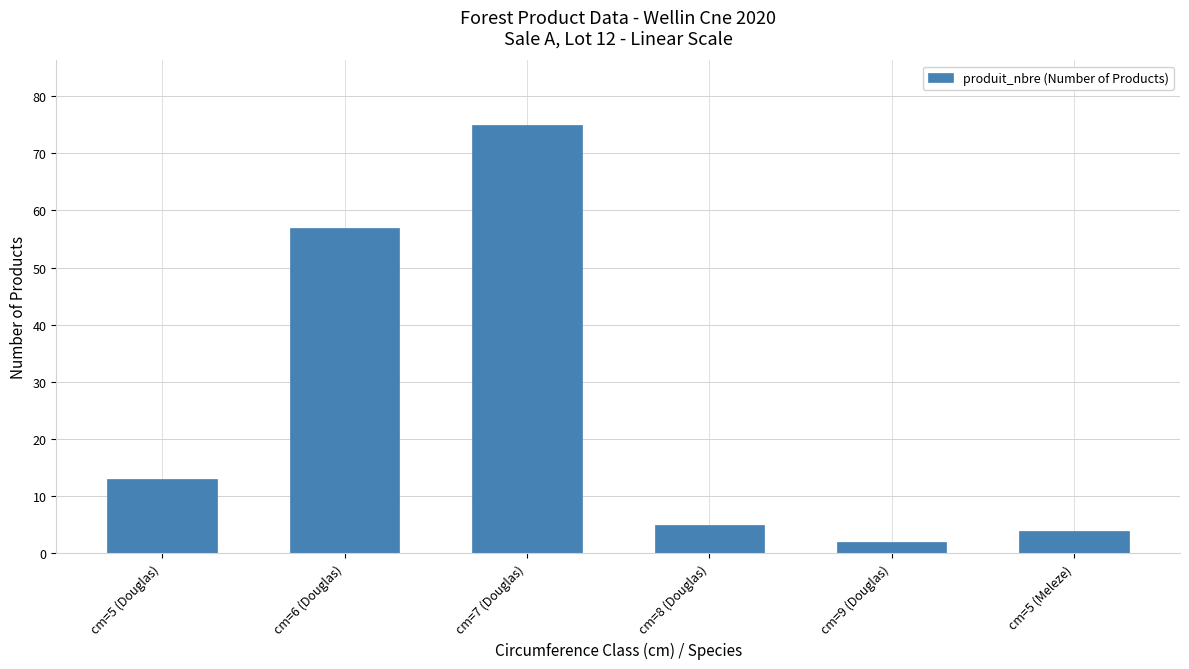

What is the change in value from cm=7 (Douglas) to cm=5 (Meleze)?

-71